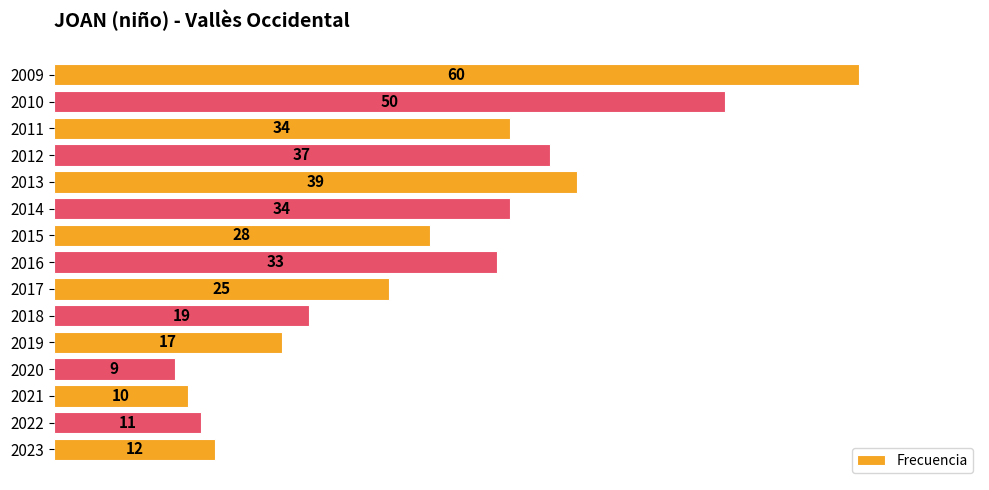

How many distinct data groups are displayed?

1